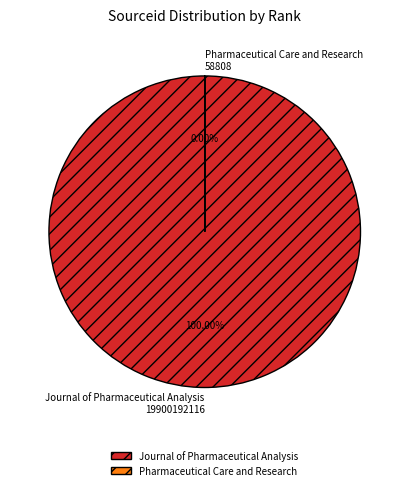

How many segments does this pie chart have?

2